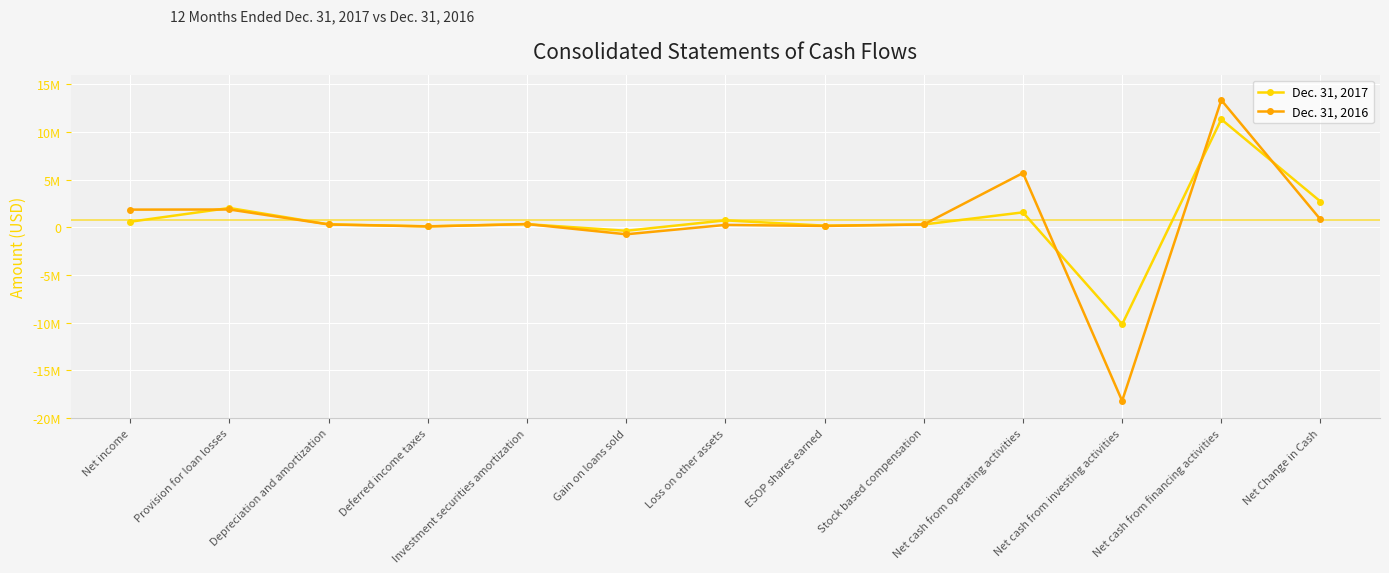

Between Investment securities amortization and Net Change in Cash, which series saw the biggest shift?

Dec. 31, 2017